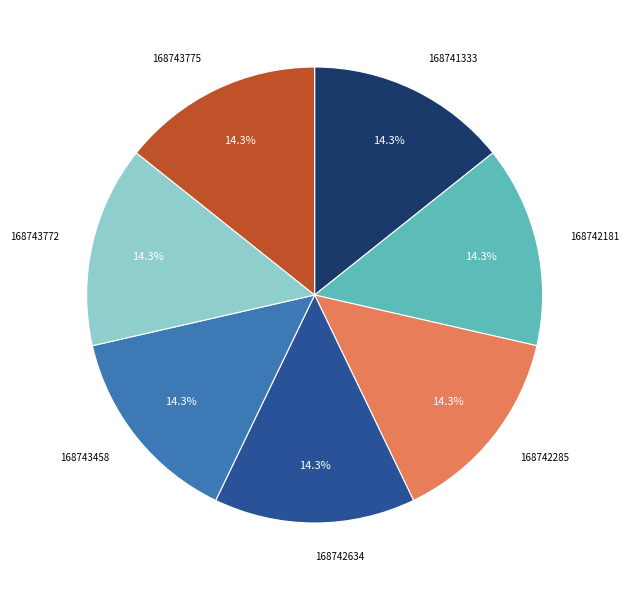

What portion of the pie excludes 168742181?

85.7%